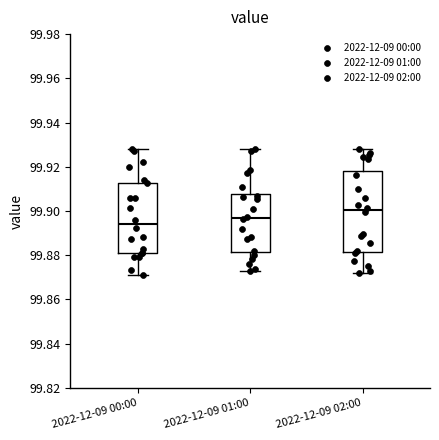

Which box is the tallest, from its lower edge to its upper edge?

2022-12-09 02:00